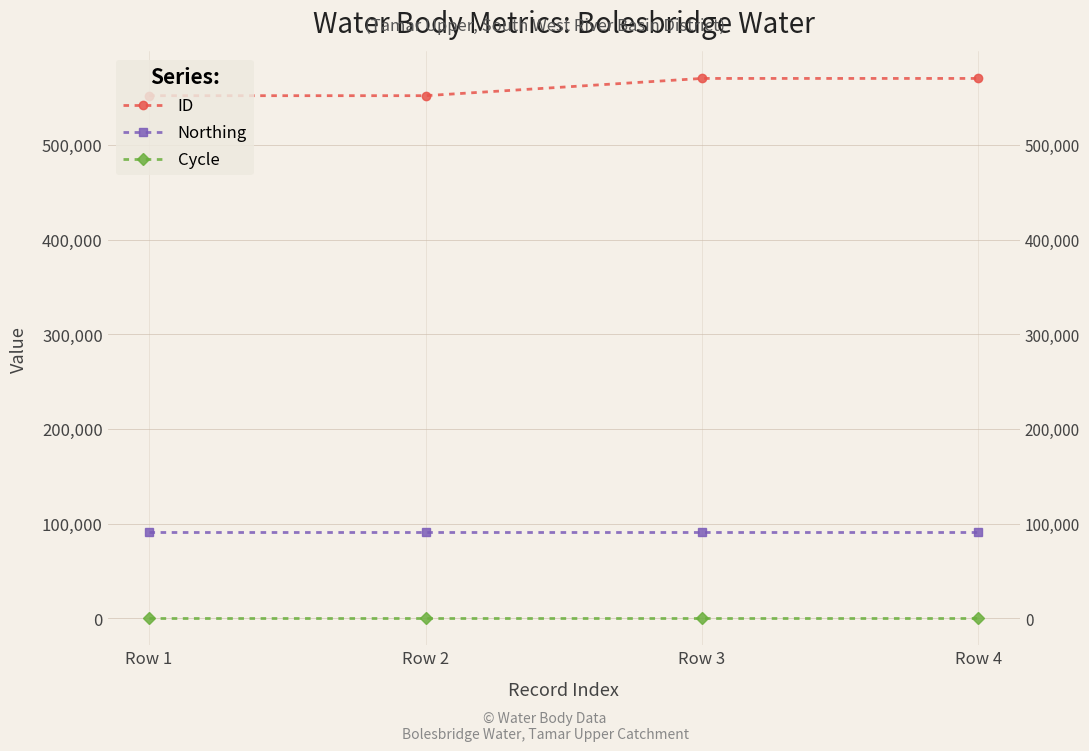

Reading left to right, list all the values displayed in this chart.

ID: Row 1=551953	Row 2=551951	Row 3=570162	Row 4=570160
Northing: Row 1=91195	Row 2=91195	Row 3=91195	Row 4=91195
Cycle: Row 1=3	Row 2=3	Row 3=3	Row 4=3